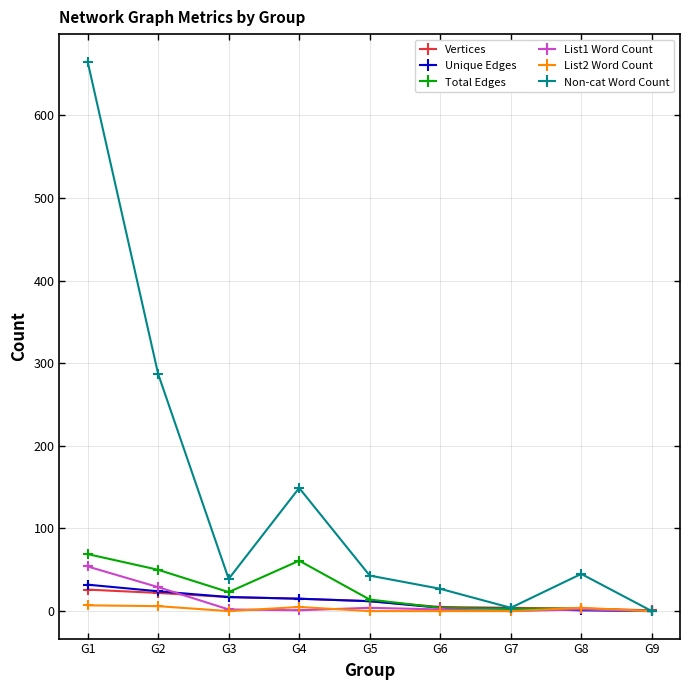

What is the maximum value for Non-cat Word Count?

665